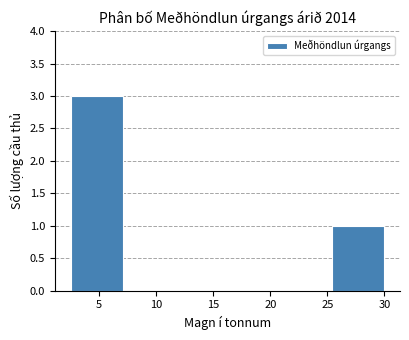

Reading left to right, transcribe this chart: for each bar, give the range it covers on the x-axis and its height. Neither the bar edges nor the heights are printed on the chart, so give them approximately, as read against the axes.

2.5 to 7.0: 3
7.0 to 11.5: 0
11.5 to 16.5: 0
16.5 to 21.0: 0
21.0 to 25.5: 0
25.5 to 30.0: 1